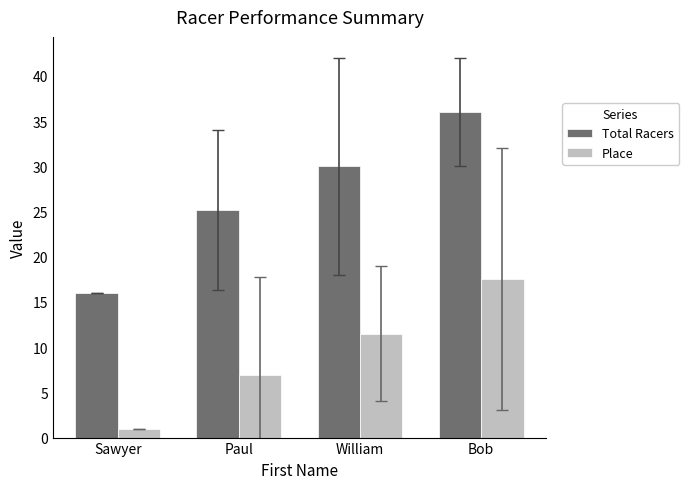

Which series has the widest spread of values?

Total Racers